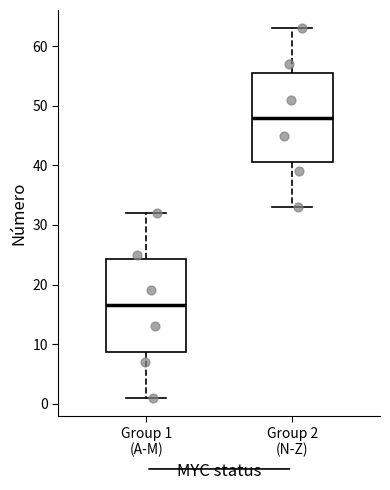

Which box has the lowest median line?

Group 1 (A-M)